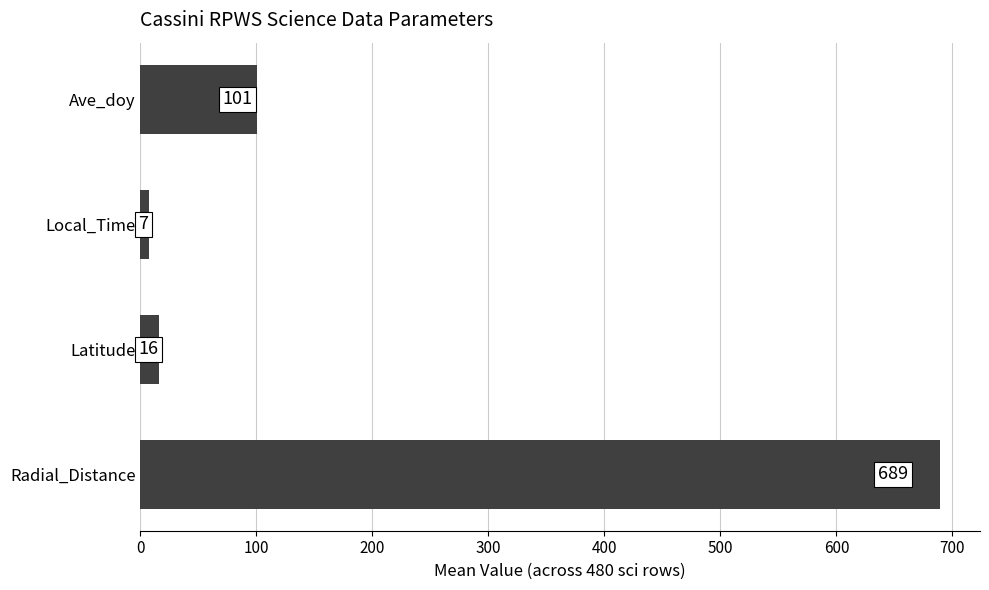

At which label is the value closest to 348?

Ave_doy